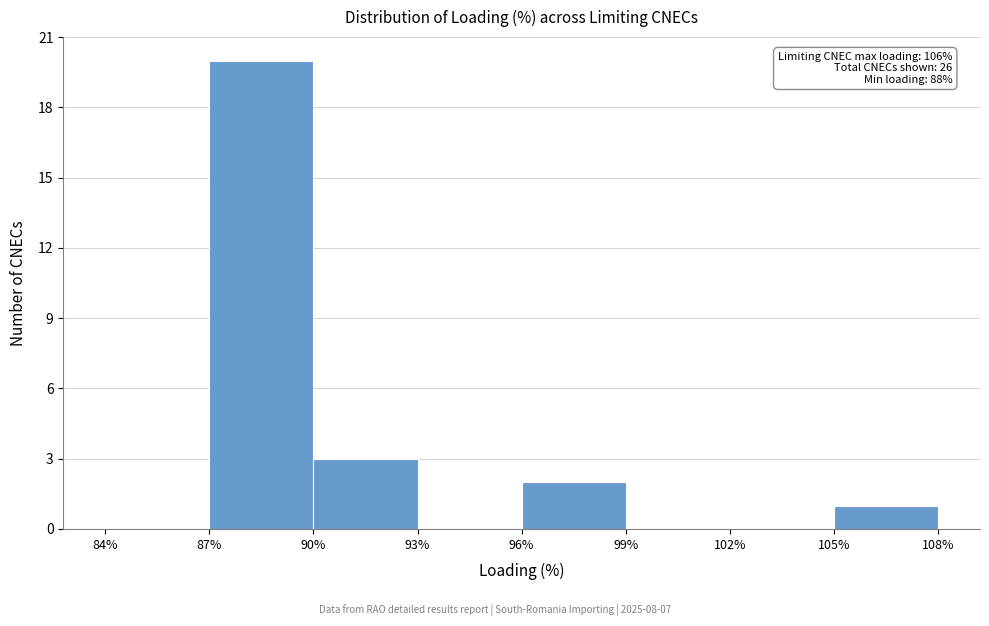

Which range on the x-axis has the tallest bar?

87% to 90%